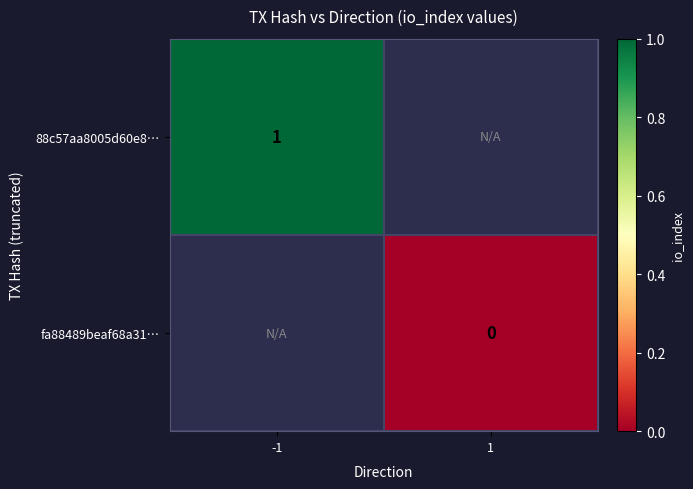

Is the value of 88c57aa8005d60e8… at -1 greater than the value of fa88489beaf68a31… at 1?

Yes